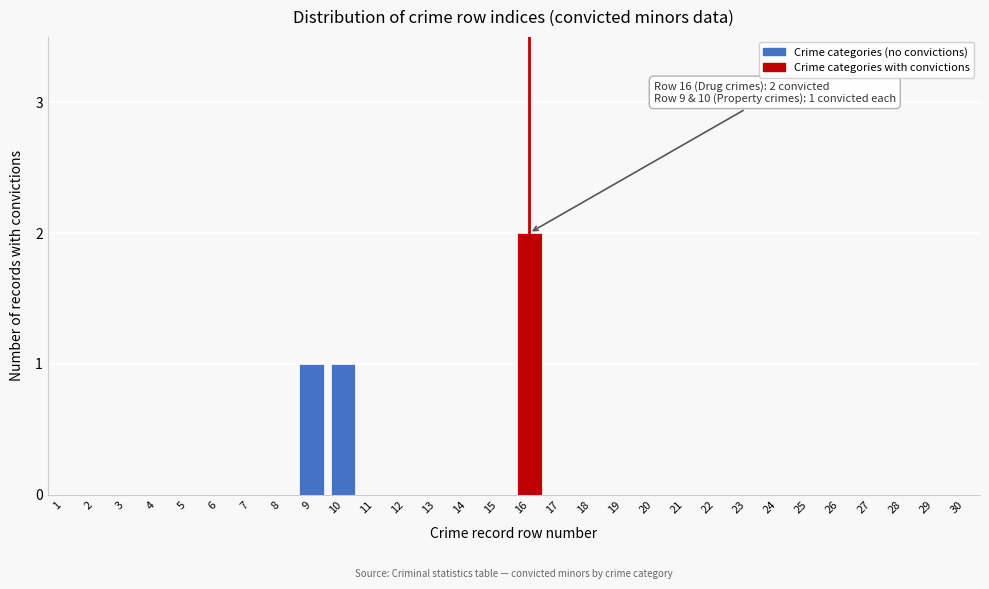

Reading right to left, list all the values displayed in this chart.

30=0	29=0	28=0	27=0	26=0	25=0	24=0	23=0	22=0	21=0	20=0	19=0	18=0	17=0	16=2	15=0	14=0	13=0	12=0	11=0	10=1	9=1	8=0	7=0	6=0	5=0	4=0	3=0	2=0	1=0